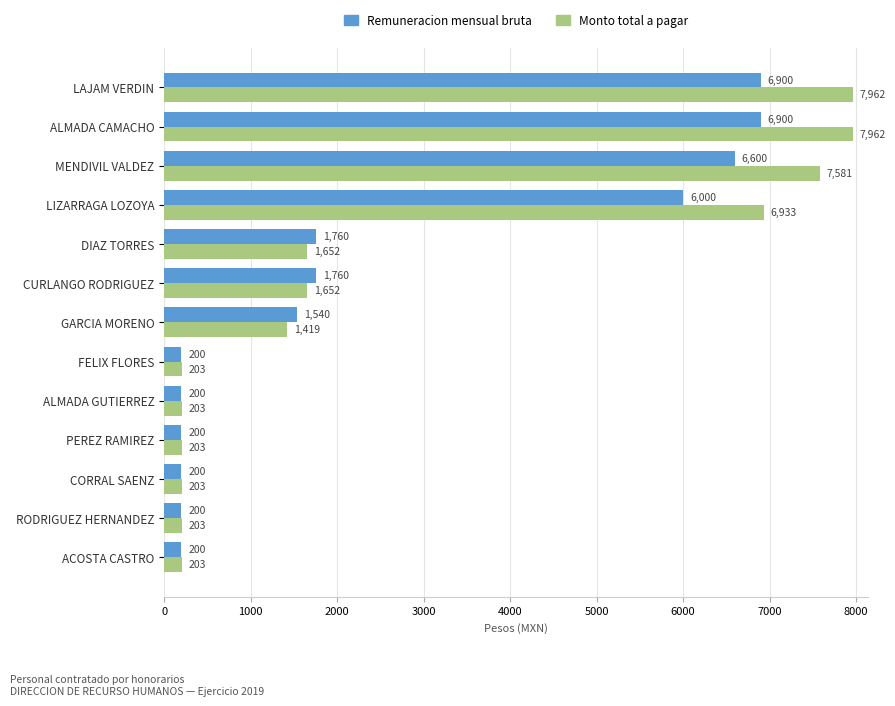

List the series in order of their peak value, lowest first.

Remuneracion mensual bruta, Monto total a pagar